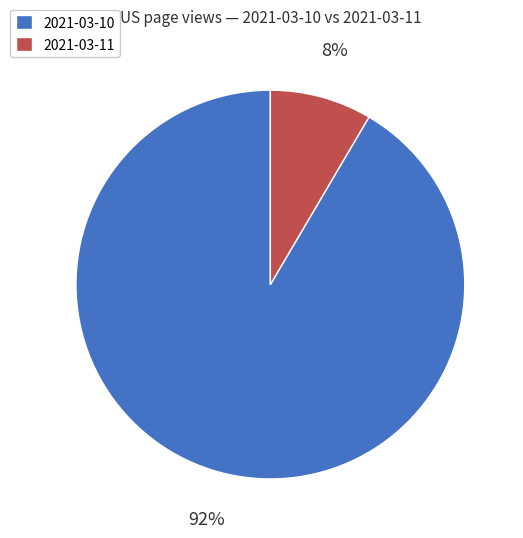

Which slice represents more than half of the pie?

2021-03-10